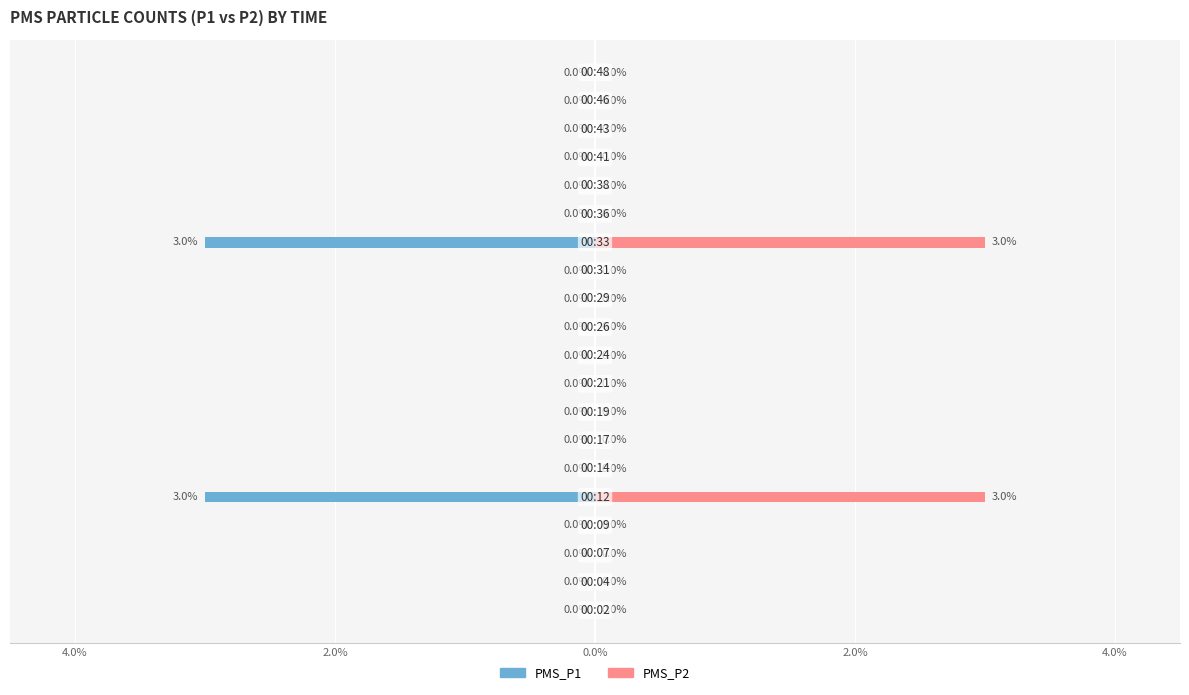

List the series in order of their peak value, highest first.

PMS_P2, PMS_P1